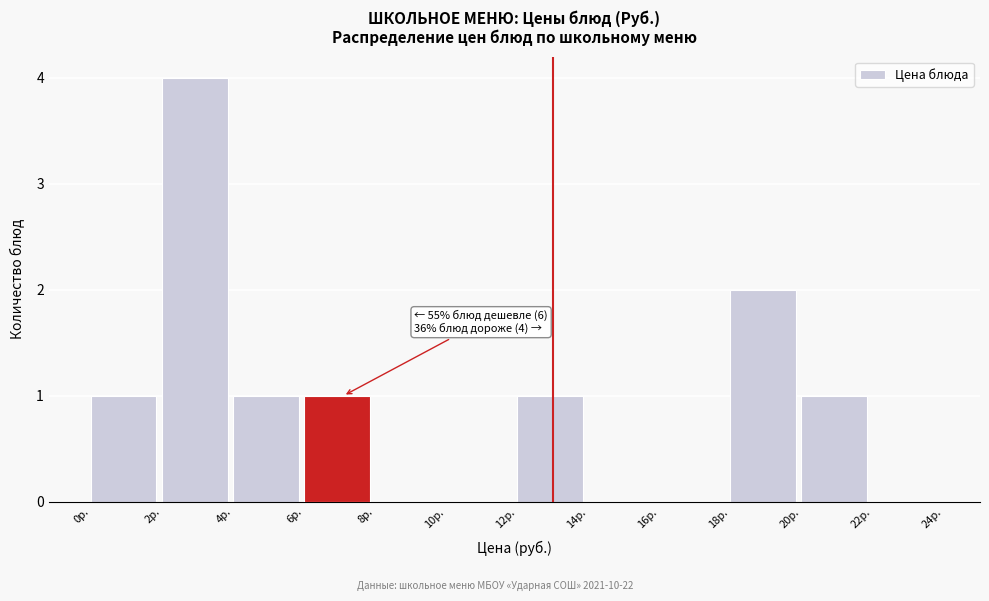

Over which range of the x-axis is the bar tallest?

2 to 4